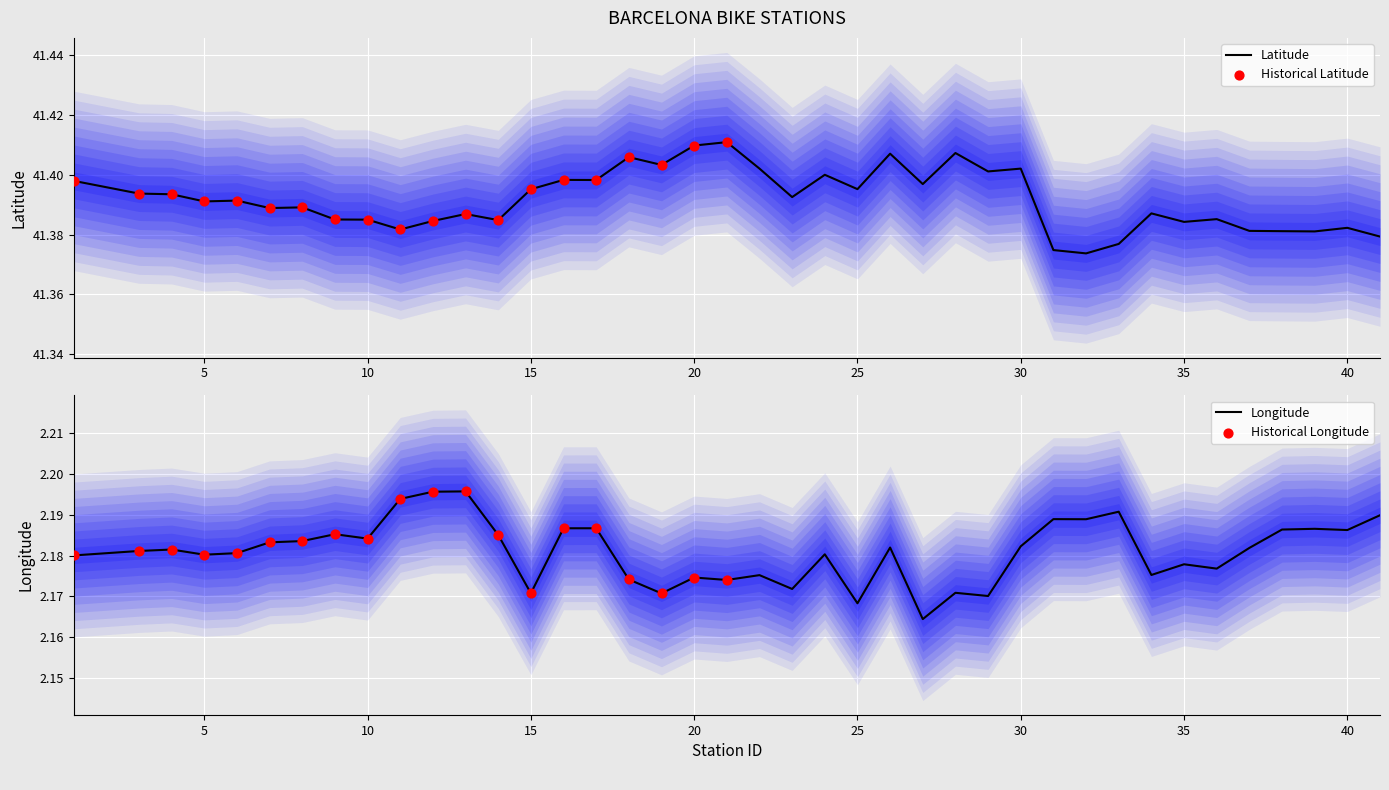

Which series has the largest total across all categories?

LATITUDE